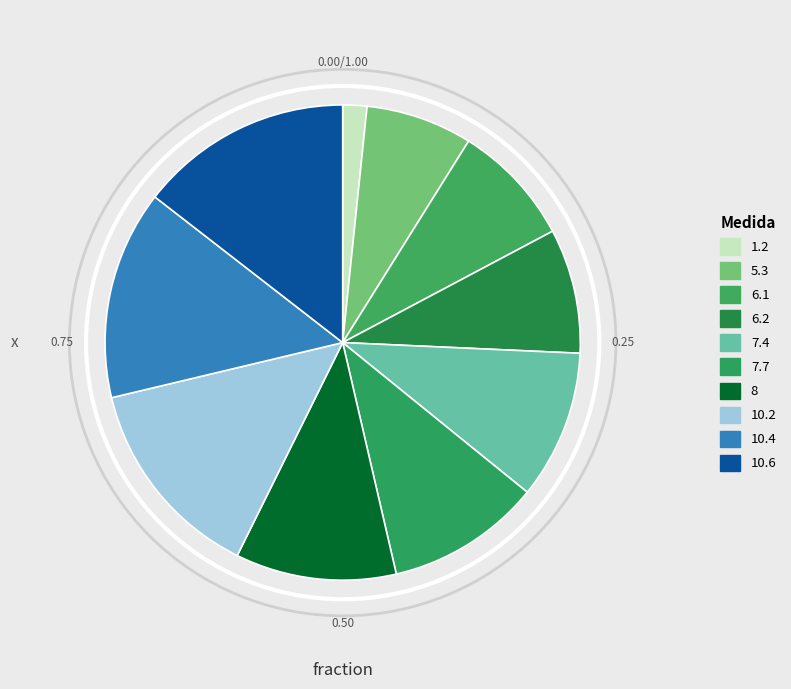

Is it true that 10.6 is 15% of the pie?

True